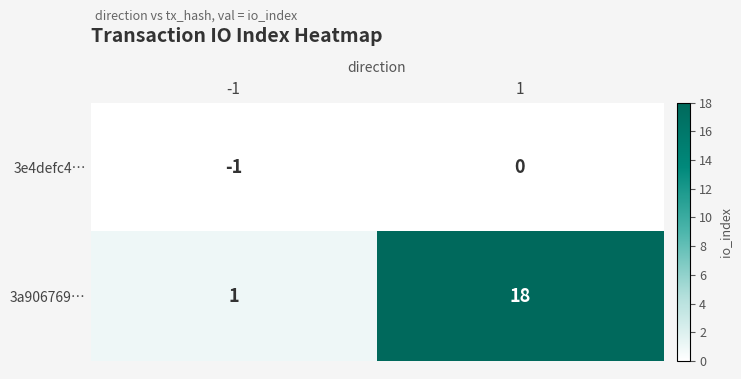

True or false: 3e4defc4… has a value of -1 at 1.

False